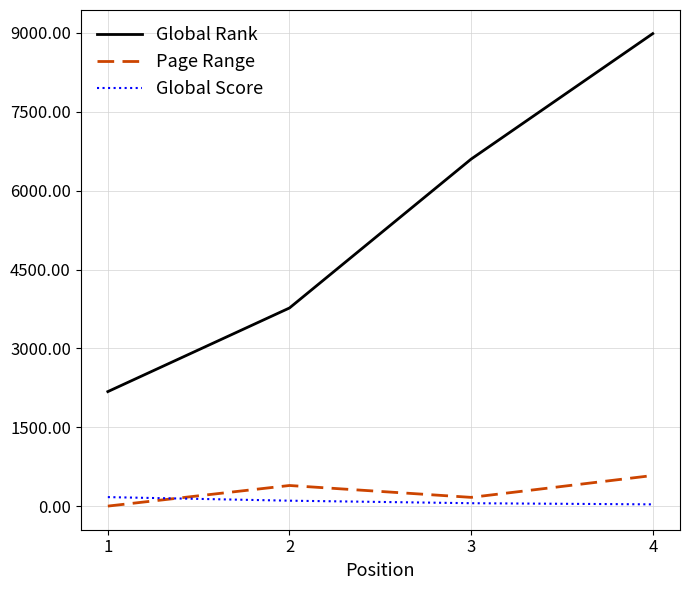

Which series changed the most between 2 and 4?

Global Rank